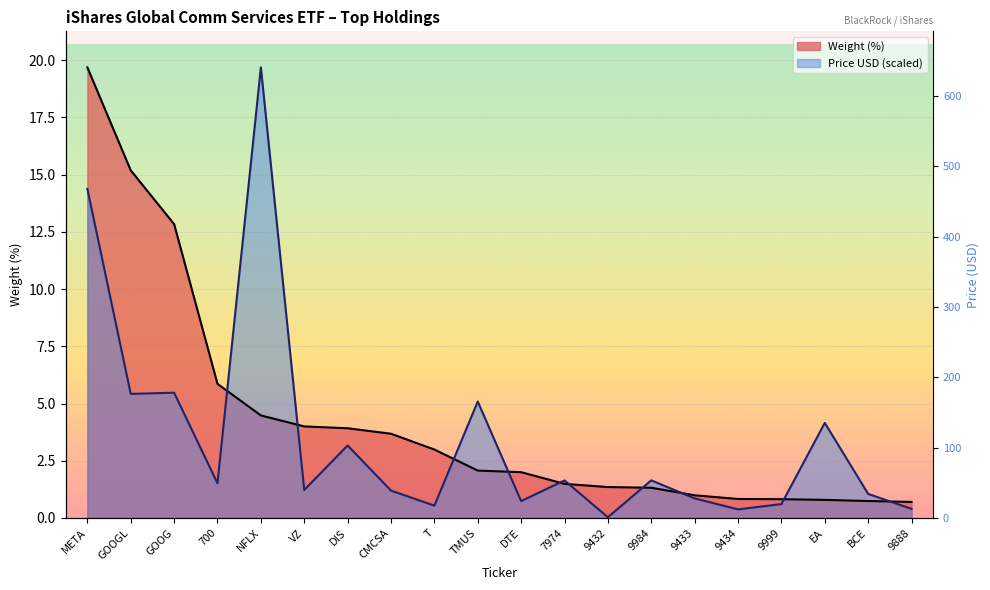

What is the sum of all Weight (%) values?

85.8